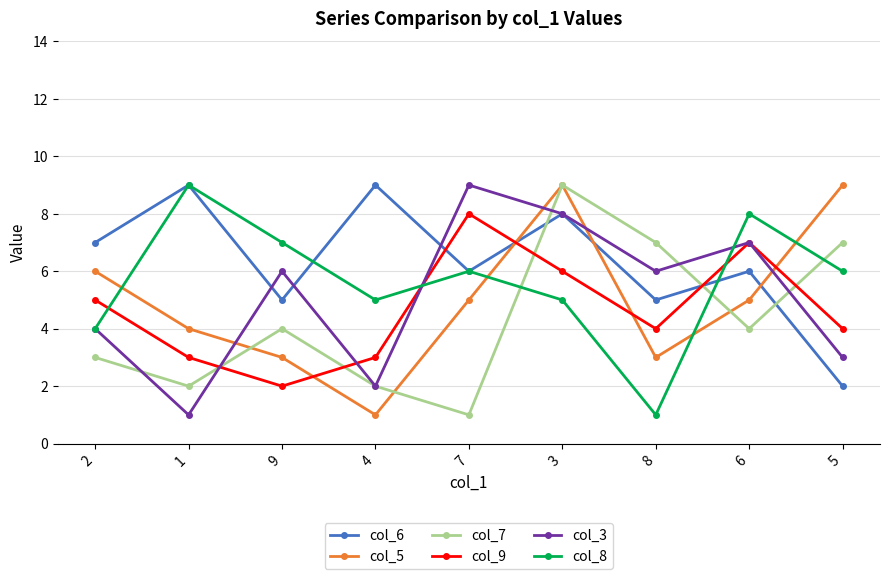

Count the number of categories in the chart.

9